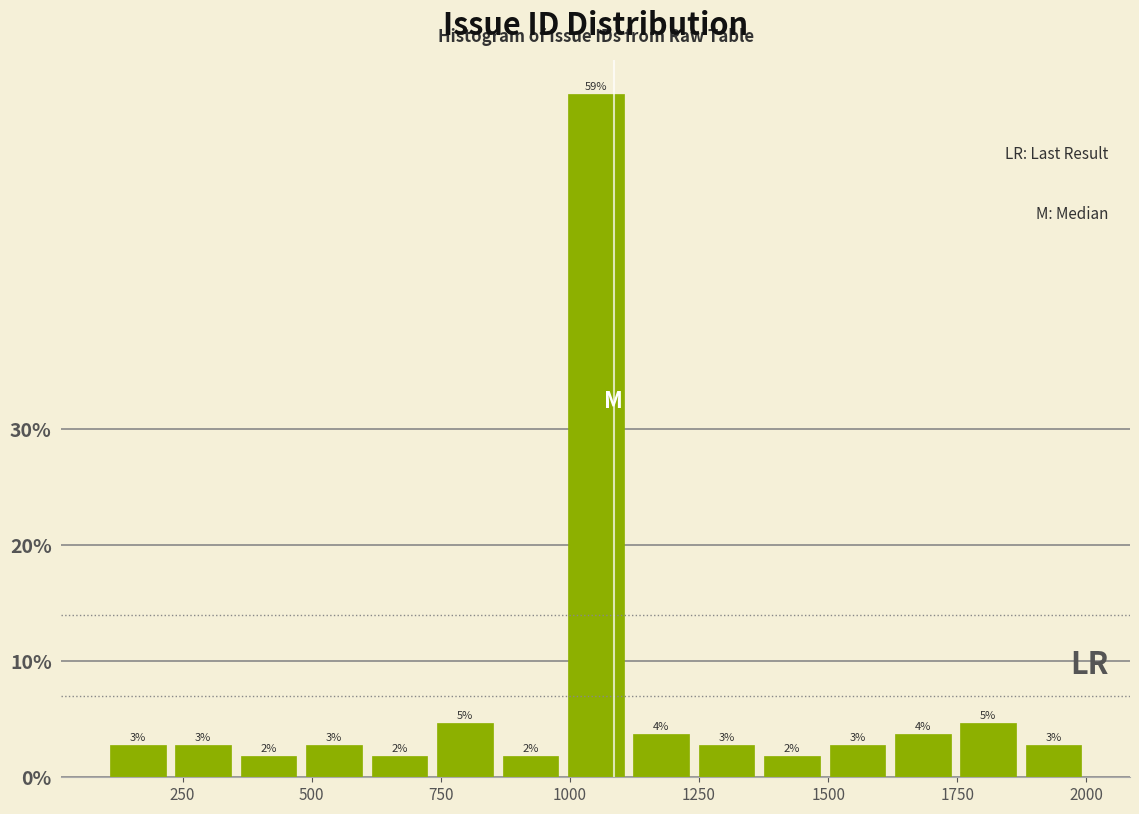

Read against the x-axis, roughly where is the centre of the tallest bar?

1050